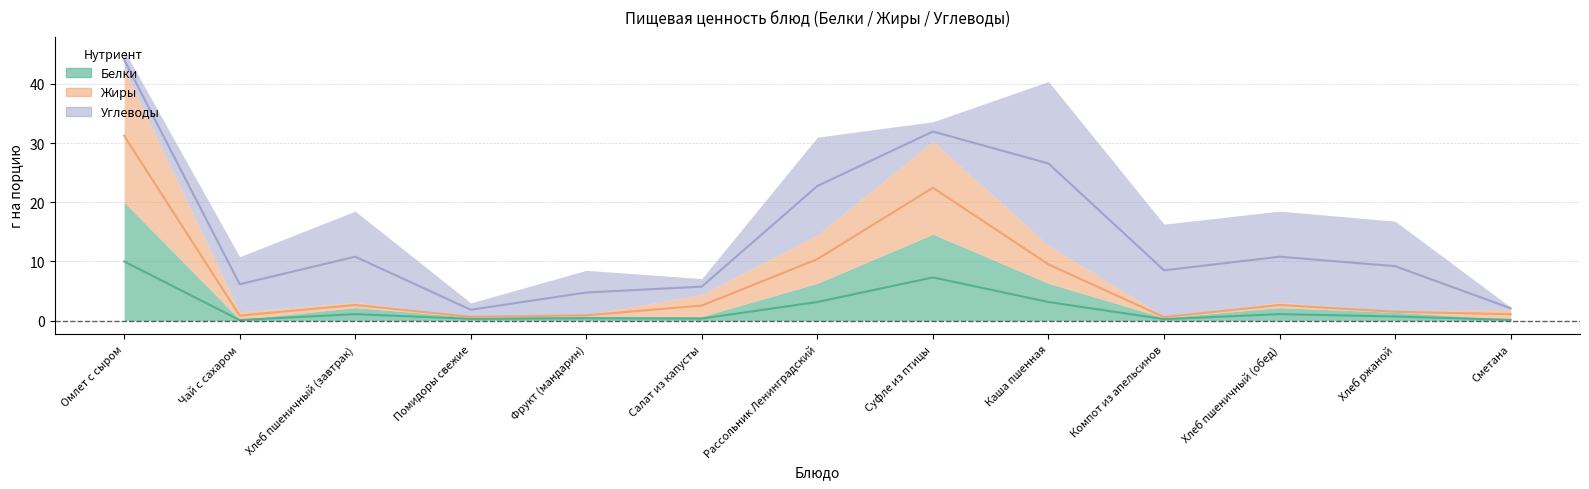

How many data points in Жиры are above 2?

7